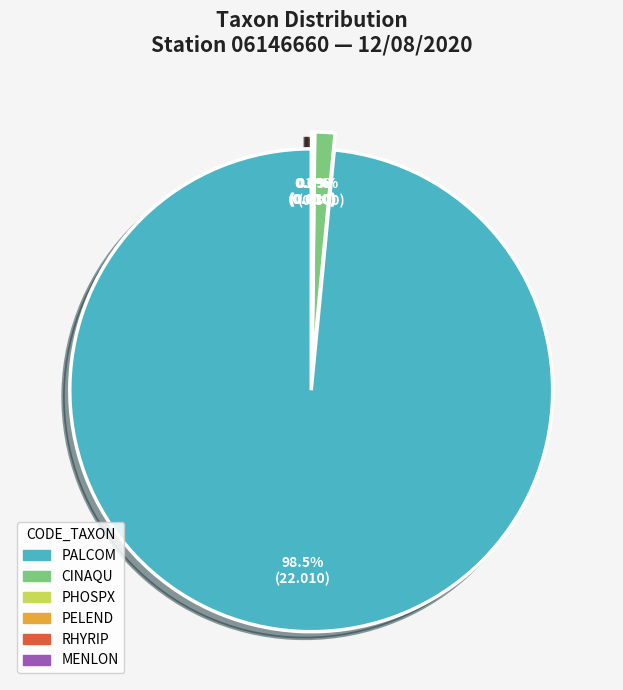

How many segments does this pie chart have?

6